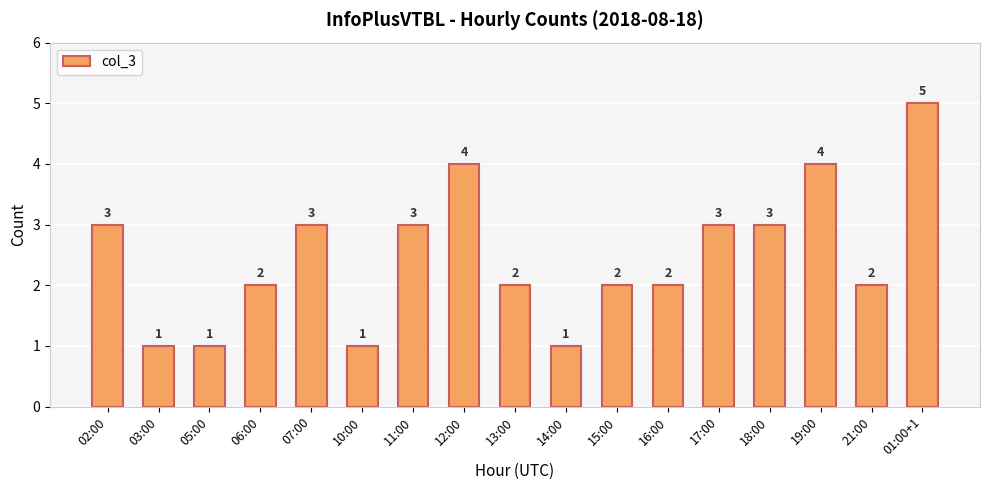

Reading right to left, what are all the values shown in this chart?

5	2	4	3	3	2	2	1	2	4	3	1	3	2	1	1	3